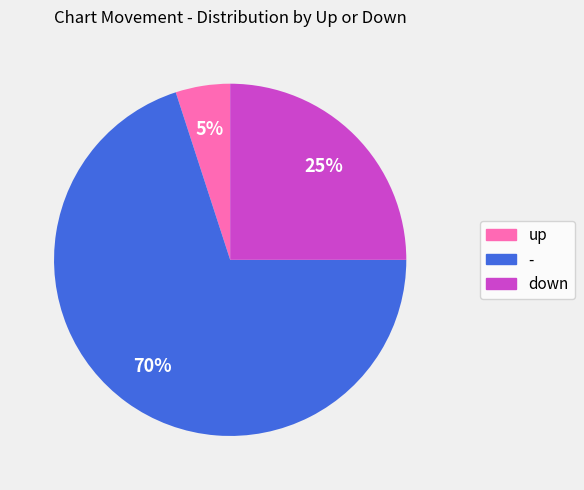

What is the ratio of the value at up to the value at down?

0.2